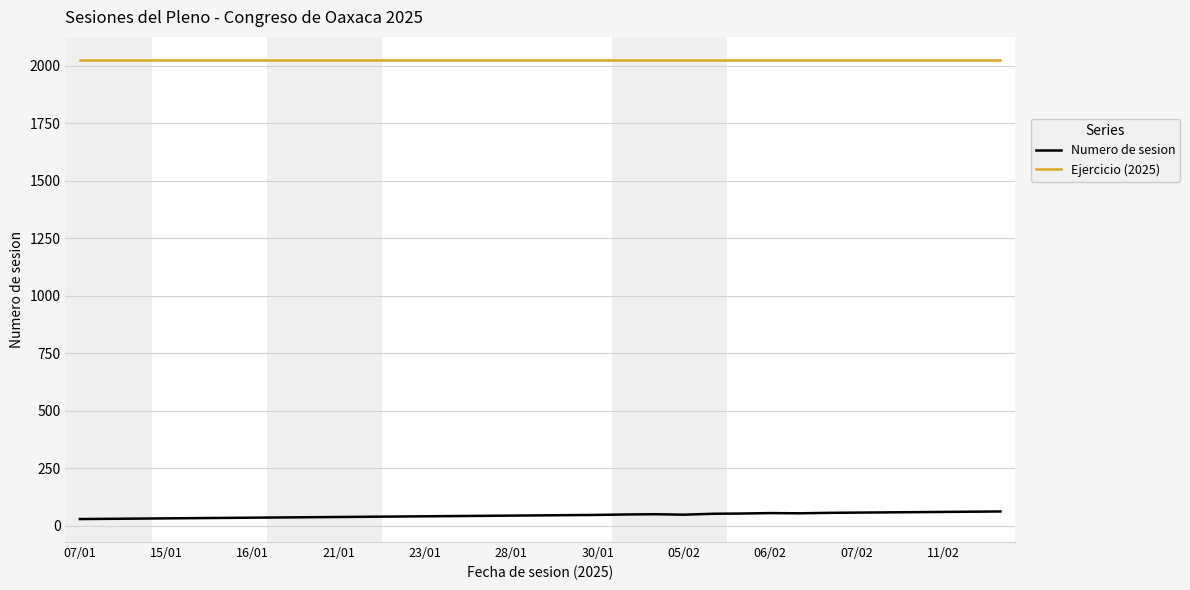

True or false: Numero de sesion and Ejercicio (2025) cross at least once.

False